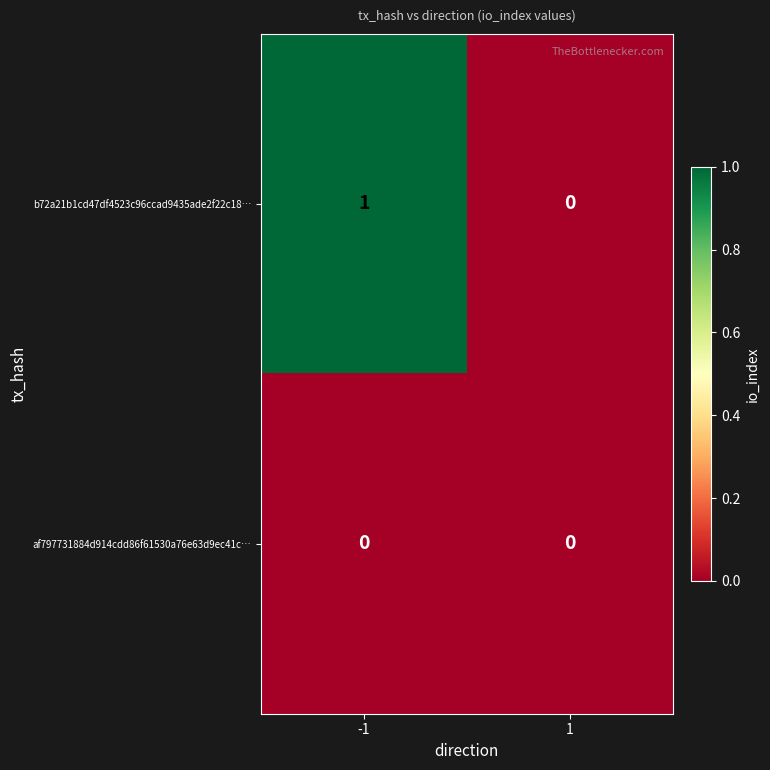

Reading left to right, transcribe all the data shown in this chart.

b72a21b1cd47df4523c96ccad9435ade2f22c18…: -1=1	1=0
af797731884d914cdd86f61530a76e63d9ec41c…: -1=0	1=0